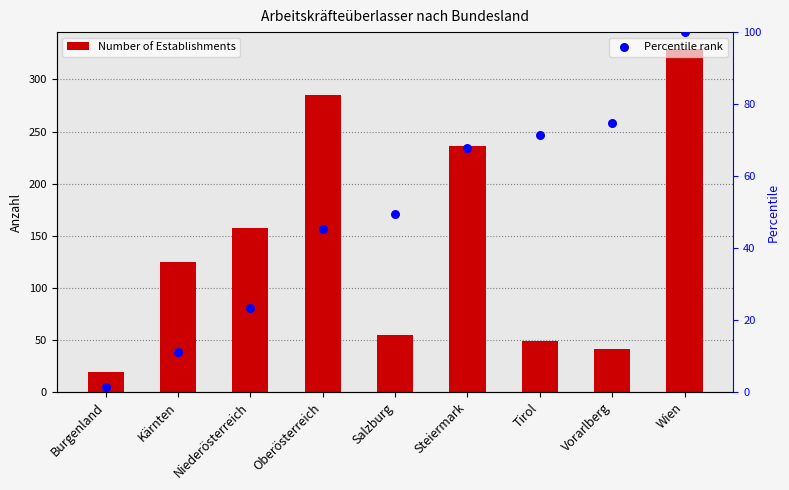

At which category is the sum across all series the highest?

Wien